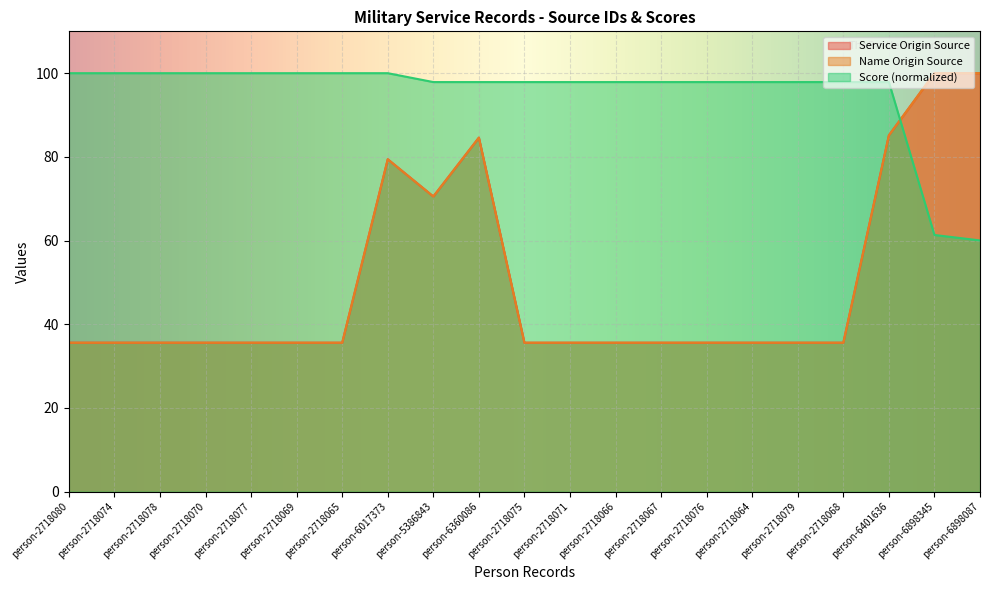

What is the spread (max minus min) of values at person-2718067?

62.3